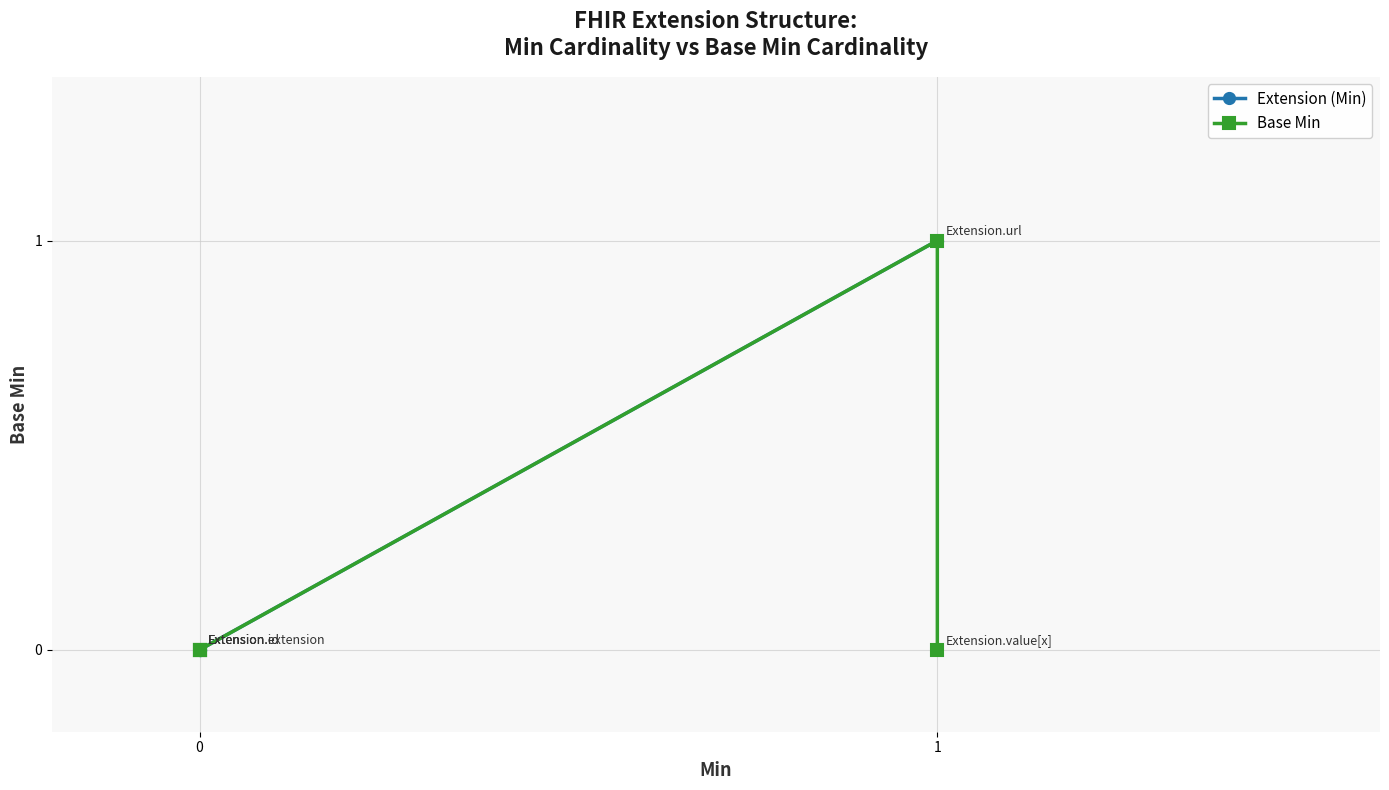

How many positive values does the Extension (Min) series have?

2